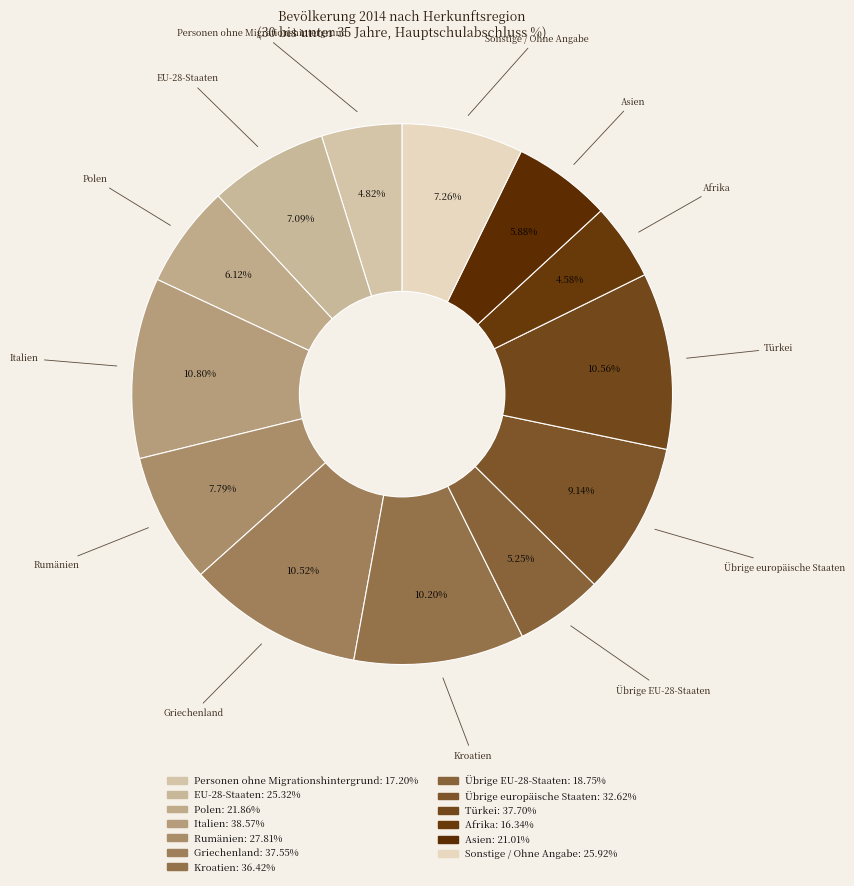

To the nearest percent, what portion does Griechenland represent?

11%